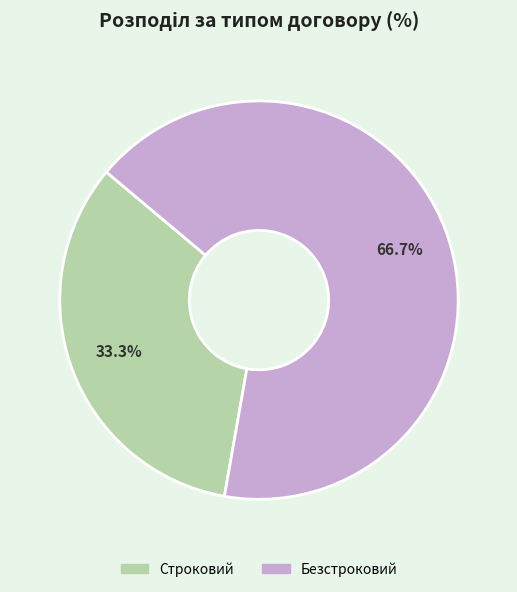

How many segments does this pie chart have?

2